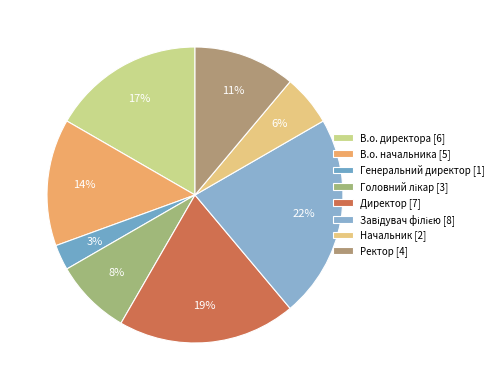

Count the number of slices in the pie.

8